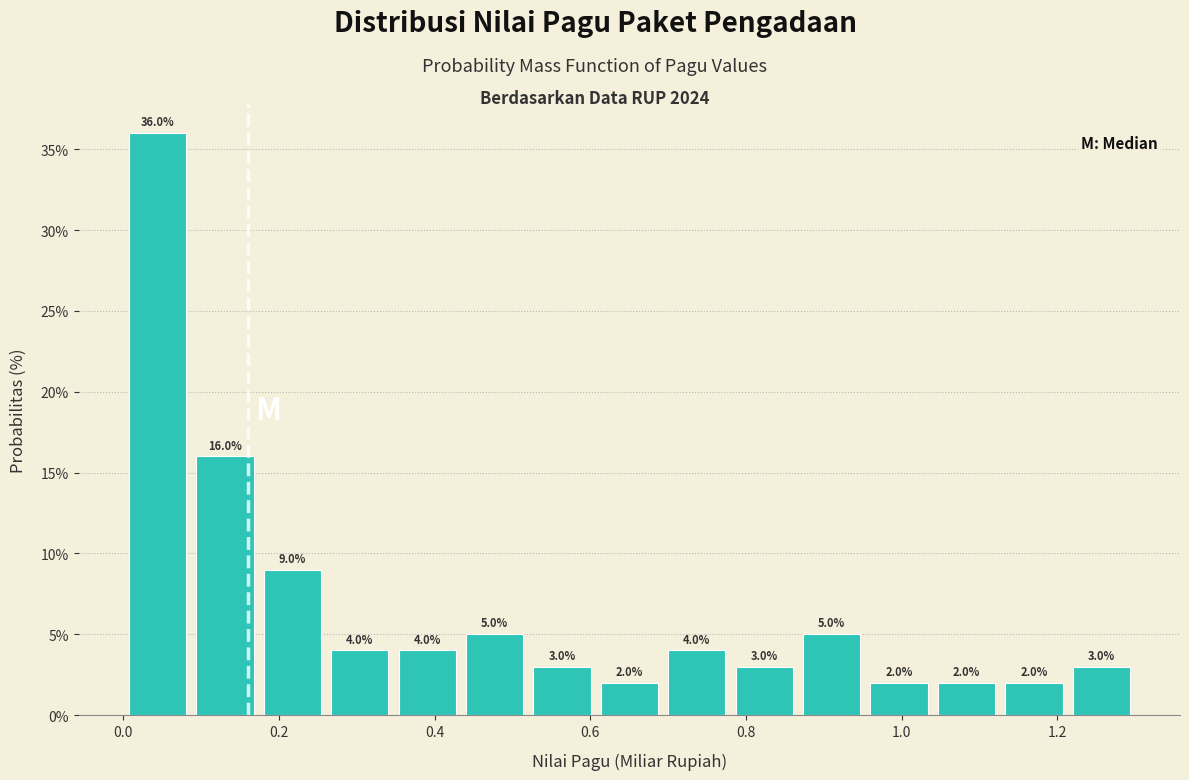

Reading left to right, transcribe this chart: for each bar, give the range it covers on the x-axis and its height. The bar edges are not printed on the chart, so give them approximately, as read against the axis.

0.00 to 0.08: 36.0
0.08 to 0.18: 16.0
0.18 to 0.26: 9.0
0.26 to 0.34: 4.0
0.34 to 0.44: 4.0
0.44 to 0.52: 5.0
0.52 to 0.60: 3.0
0.60 to 0.70: 2.0
0.70 to 0.78: 4.0
0.78 to 0.86: 3.0
0.86 to 0.96: 5.0
0.96 to 1.04: 2.0
1.04 to 1.12: 2.0
1.12 to 1.22: 2.0
1.22 to 1.30: 3.0